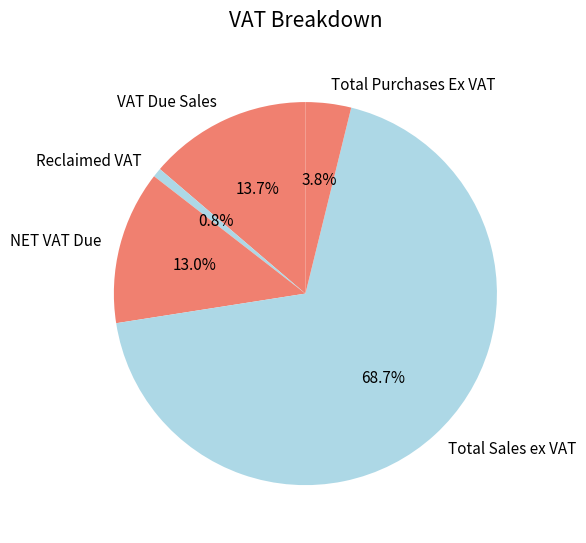

How many segments does this pie chart have?

5